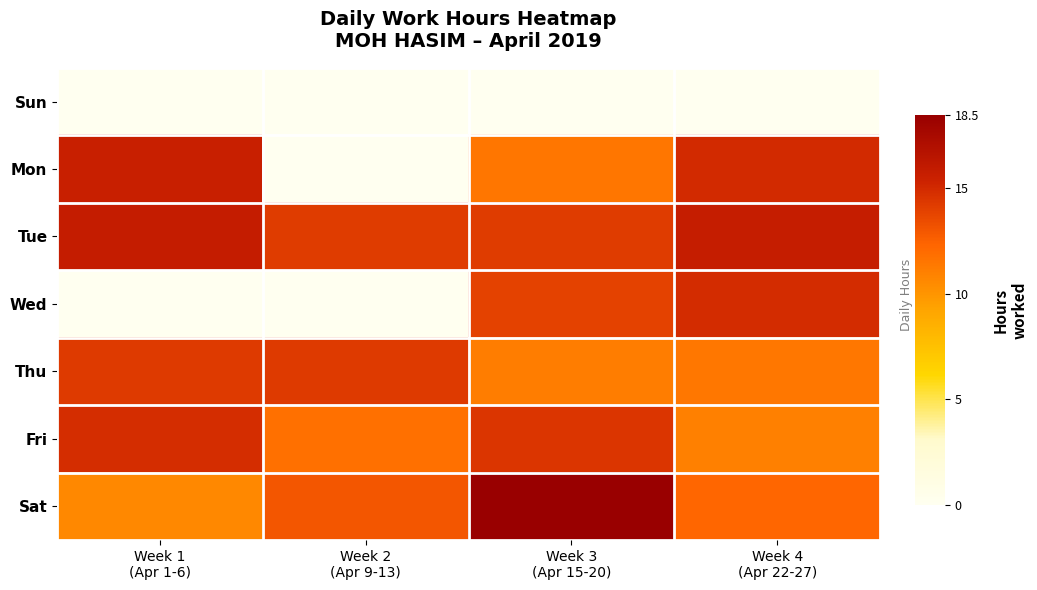

Reading right to left, extract all data points from this chart.

Sun: Week 4
(Apr 22-27)=0.0	Week 3
(Apr 15-20)=0.0	Week 2
(Apr 9-13)=0.0	Week 1
(Apr 1-6)=0.0
Mon: Week 4
(Apr 22-27)=15.0	Week 3
(Apr 15-20)=11.5	Week 2
(Apr 9-13)=0.0	Week 1
(Apr 1-6)=15.5
Tue: Week 4
(Apr 22-27)=15.8	Week 3
(Apr 15-20)=14.2	Week 2
(Apr 9-13)=14.2	Week 1
(Apr 1-6)=15.8
Wed: Week 4
(Apr 22-27)=14.9	Week 3
(Apr 15-20)=13.9	Week 2
(Apr 9-13)=0.0	Week 1
(Apr 1-6)=0.0
Thu: Week 4
(Apr 22-27)=11.5	Week 3
(Apr 15-20)=11.2	Week 2
(Apr 9-13)=14.3	Week 1
(Apr 1-6)=14.3
Fri: Week 4
(Apr 22-27)=11.0	Week 3
(Apr 15-20)=14.5	Week 2
(Apr 9-13)=11.8	Week 1
(Apr 1-6)=14.8
Sat: Week 4
(Apr 22-27)=12.3	Week 3
(Apr 15-20)=18.5	Week 2
(Apr 9-13)=13.0	Week 1
(Apr 1-6)=10.6